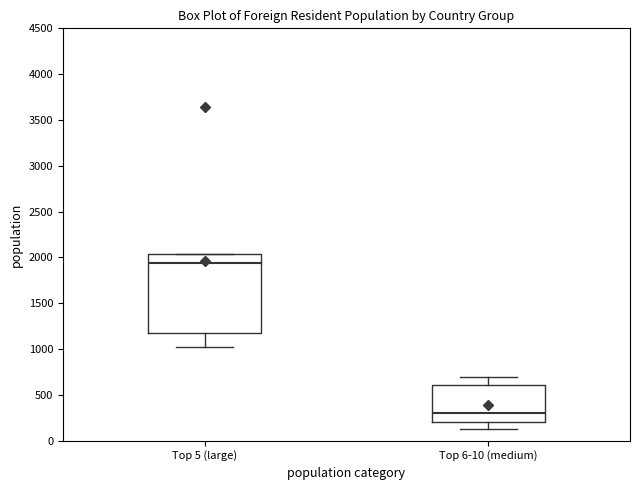

Reading left to right, transcribe this box plot: for each box, give where its median line is, the range the box spans, and where its two whiskers end, as read against the y-axis. The values are not printed on the chart, so give them approximately, as read against the axis.

Top 5 (large): median 1950, box 1150 to 2050, whiskers 1000 to 2050
Top 6-10 (medium): median 300, box 200 to 600, whiskers 150 to 700